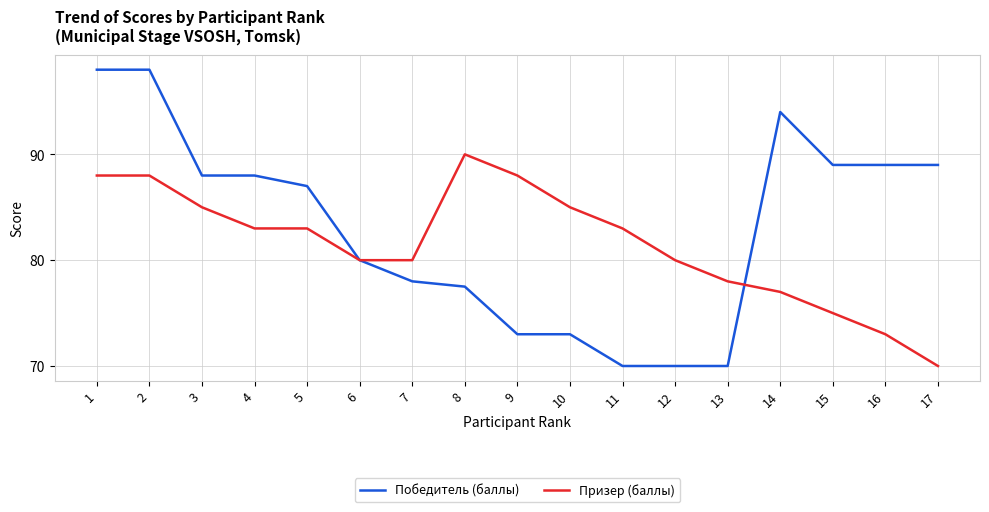

What is the difference between the highest and lowest values at 3?

3.0